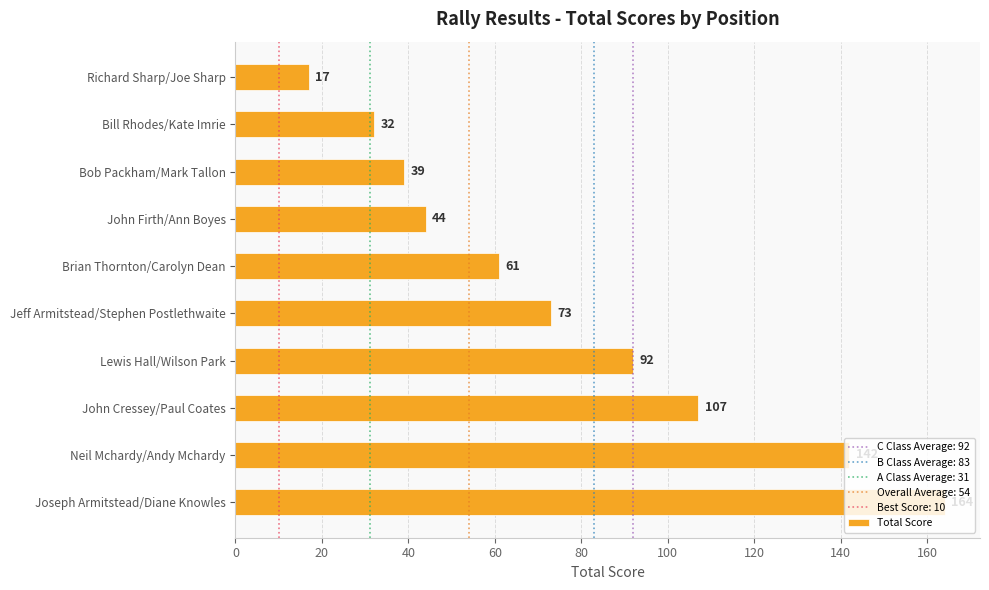

What is the greatest value displayed?

164